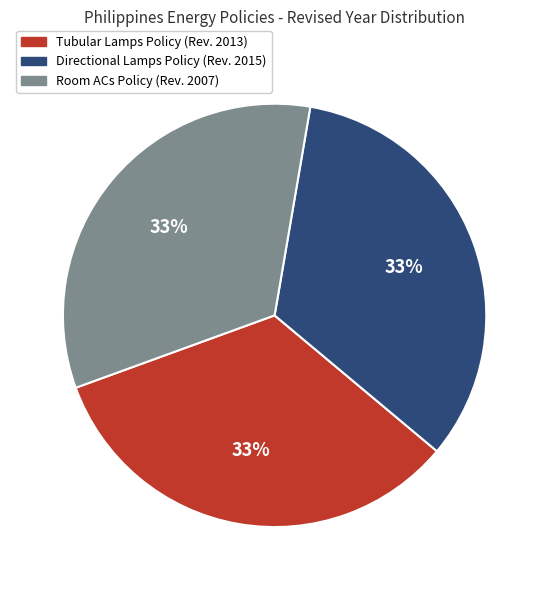

What is the ratio of the value at Room ACs Policy (Rev. 2007) to the value at Directional Lamps Policy (Rev. 2015)?

1.0